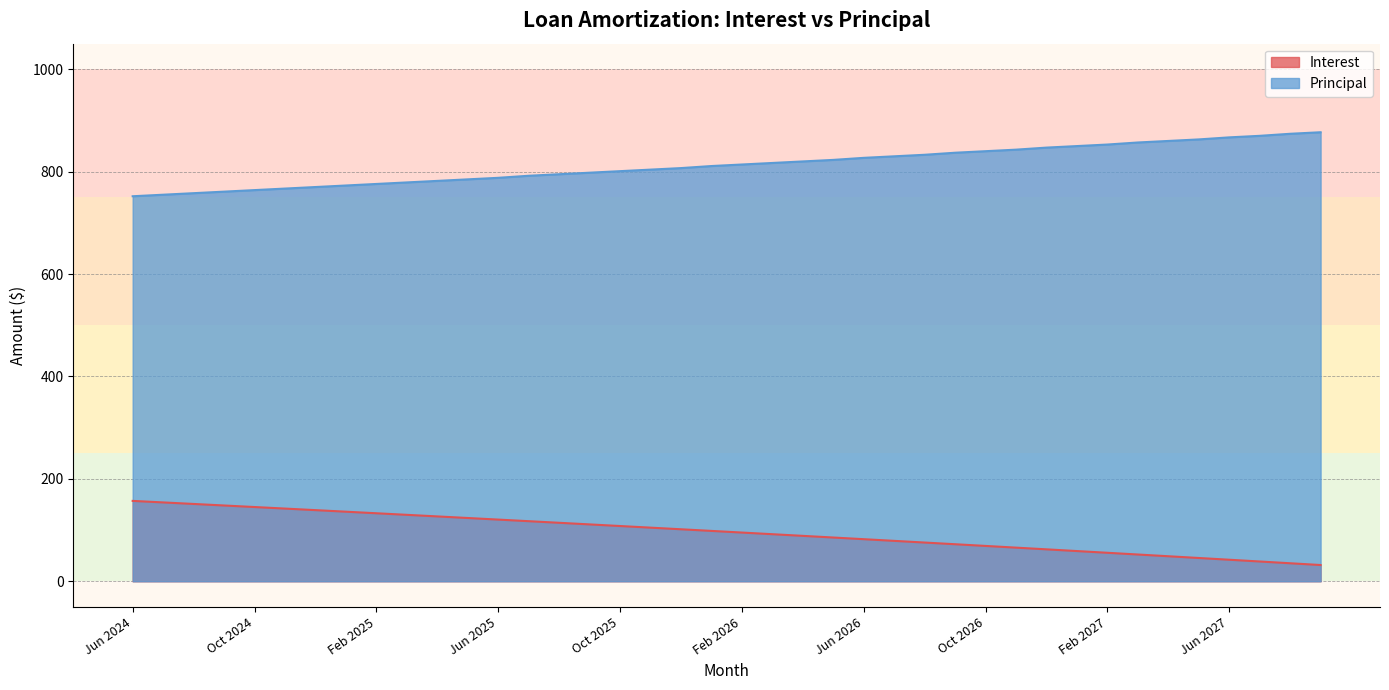

What is the difference between the highest and lowest values at Feb 2025?

643.1